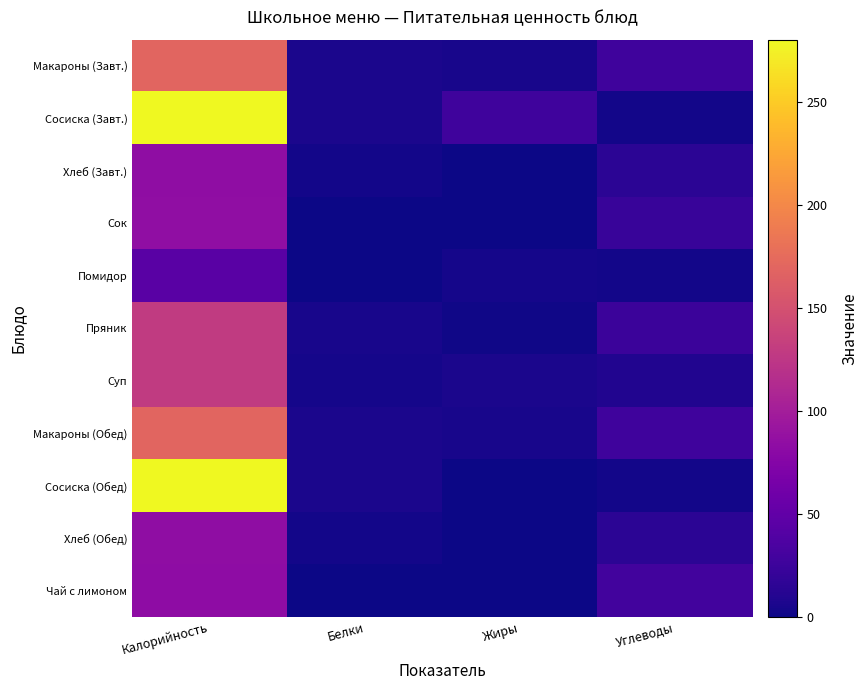

Reading left to right, transcribe all the data shown in this chart.

Макароны (Завт.): Калорийность=168.4	Белки=5.5	Жиры=4.5	Углеводы=26.4
Сосиска (Завт.): Калорийность=280.0	Белки=6.0	Жиры=27.0	Углеводы=3.0
Хлеб (Завт.): Калорийность=83.2	Белки=2.6	Жиры=1.0	Углеводы=14.6
Сок: Калорийность=84.8	Белки=1.0	Жиры=0.0	Углеводы=22.2
Помидор: Калорийность=44.3	Белки=0.7	Жиры=3.6	Углеводы=2.3
Пряник: Калорийность=128.5	Белки=4.4	Жиры=1.1	Углеводы=25.1
Суп: Калорийность=128.3	Белки=3.6	Жиры=5.8	Углеводы=9.7
Макароны (Обед): Калорийность=168.4	Белки=5.5	Жиры=4.5	Углеводы=26.4
Сосиска (Обед): Калорийность=280.0	Белки=6.0	Жиры=0.2	Углеводы=3.0
Хлеб (Обед): Калорийность=83.2	Белки=2.6	Жиры=1.0	Углеводы=14.6
Чай с лимоном: Калорийность=82.2	Белки=0.4	Жиры=0.0	Углеводы=29.1